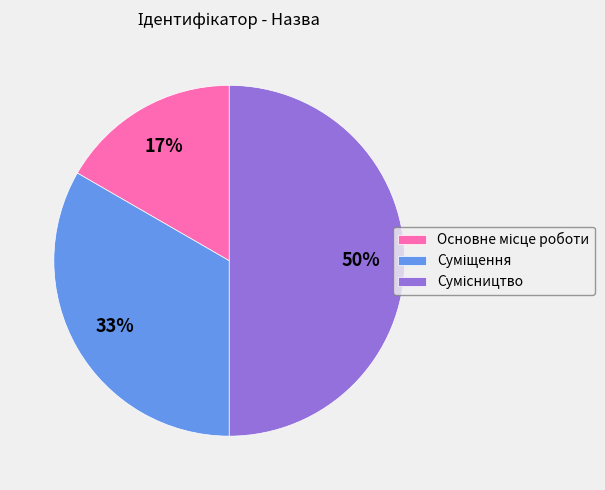

To the nearest percent, what is the average slice percentage?

33%